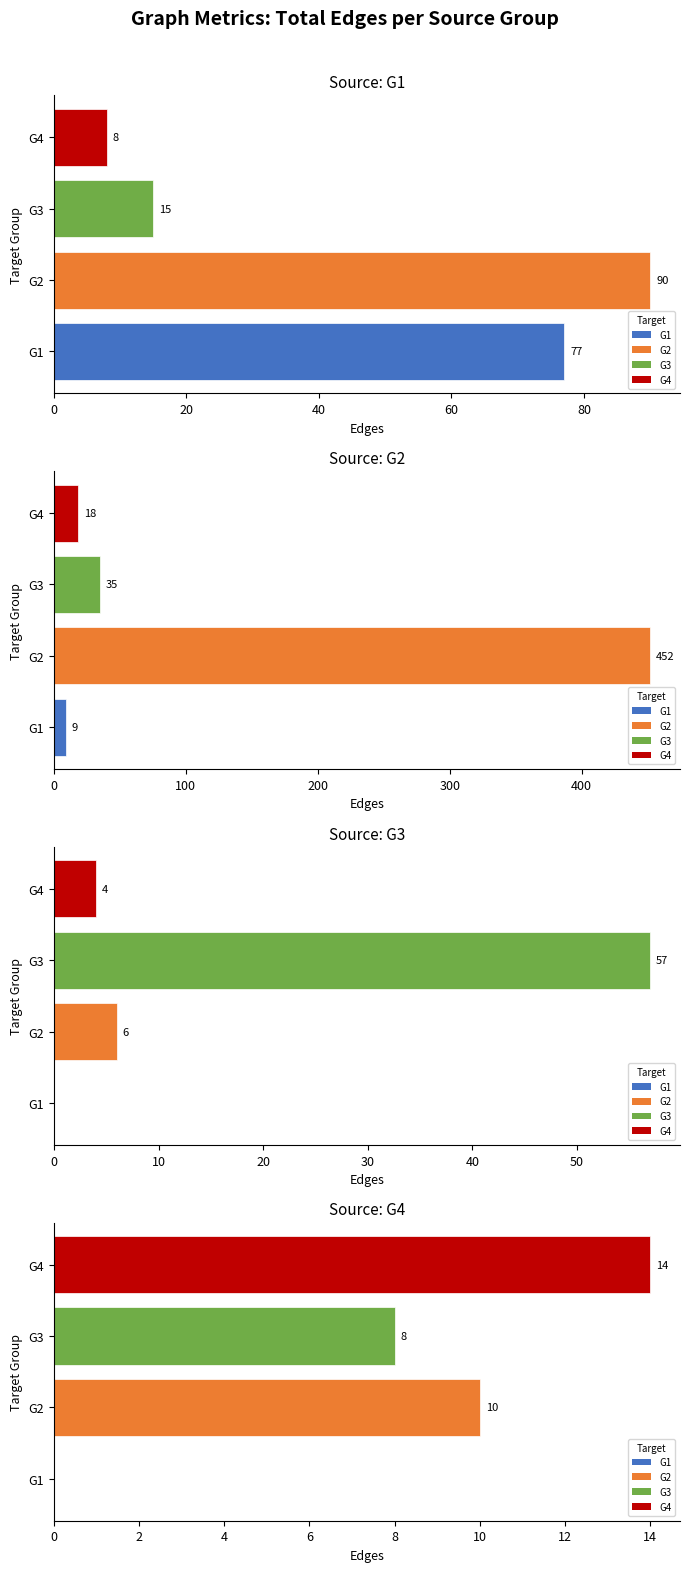

The G3 series shows 0 at G1. True or false?

True